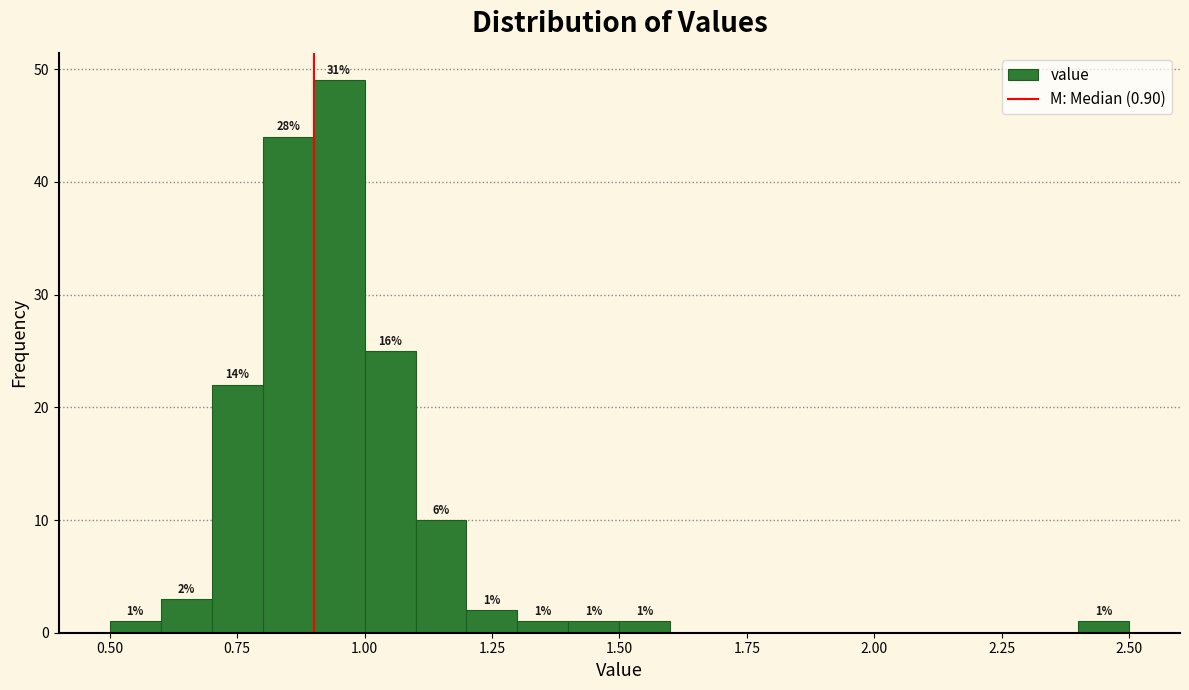

Around what value on the x-axis is the tallest bar? Give the approximate position of its centre, as read against the axis.

0.95